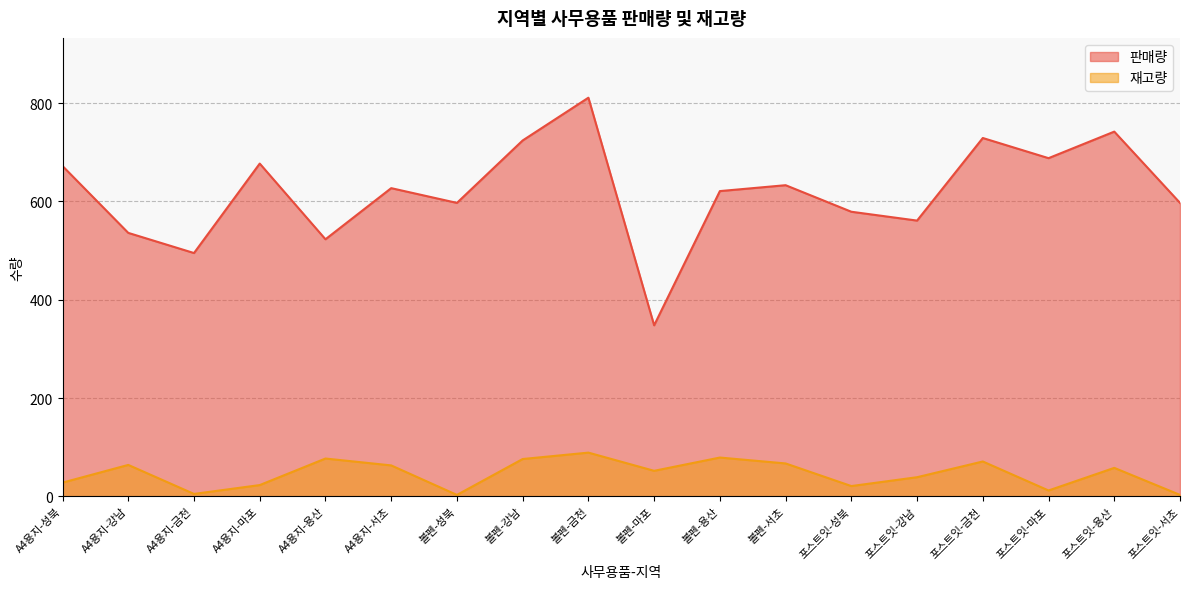

At which category is the sum across all series the highest?

볼펜-금천